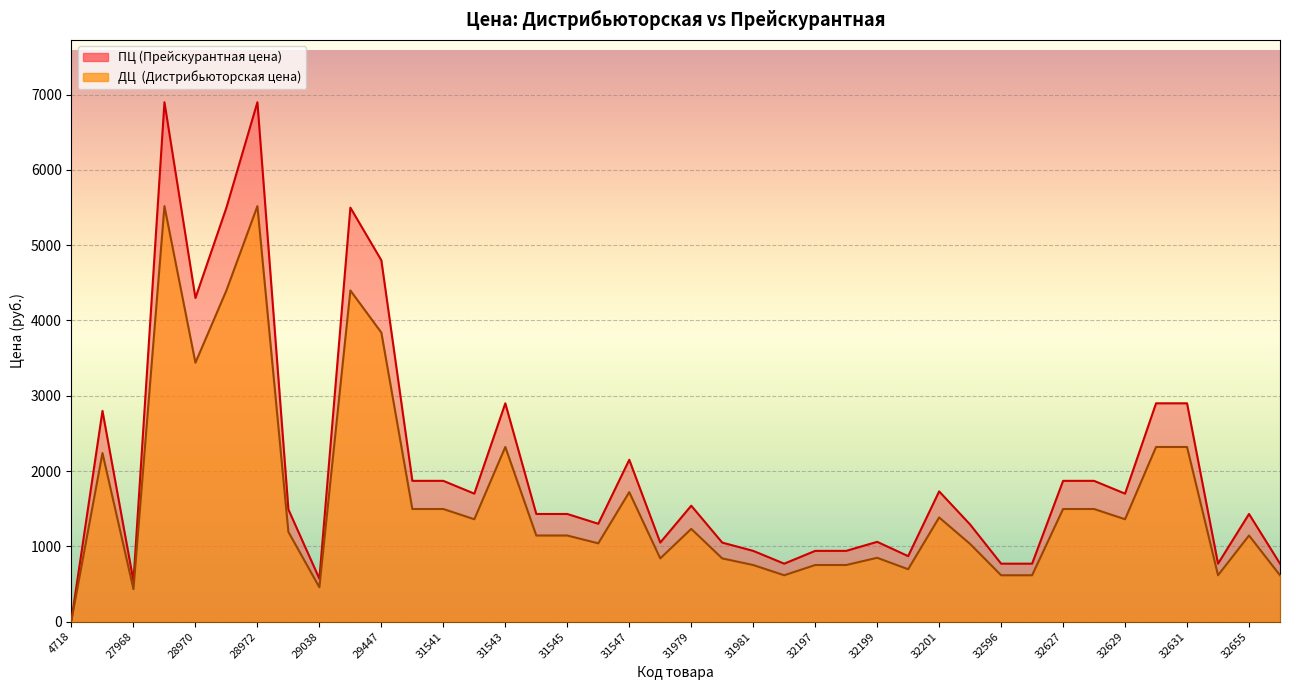

What is the minimum value shown in the chart?

20